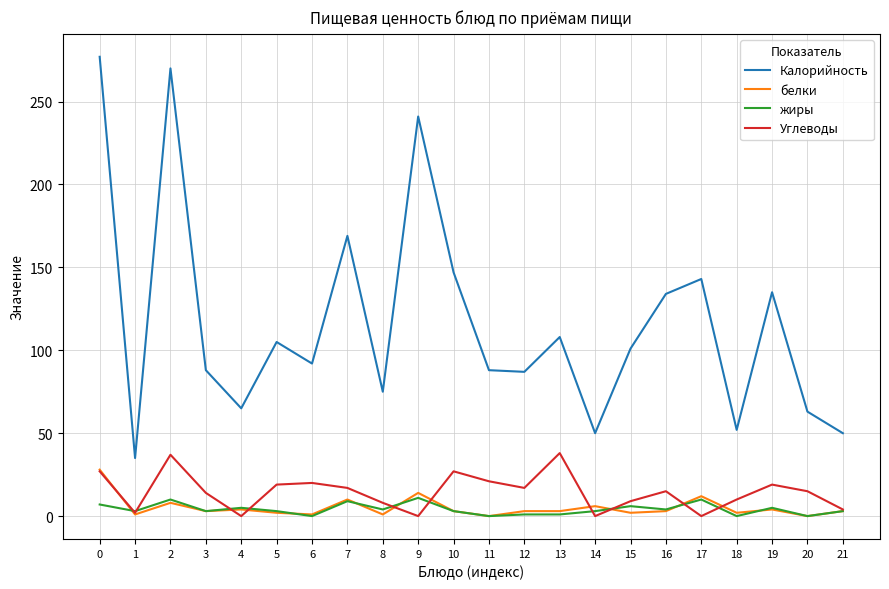

True or false: белки and Калорийность intersect in this chart.

False